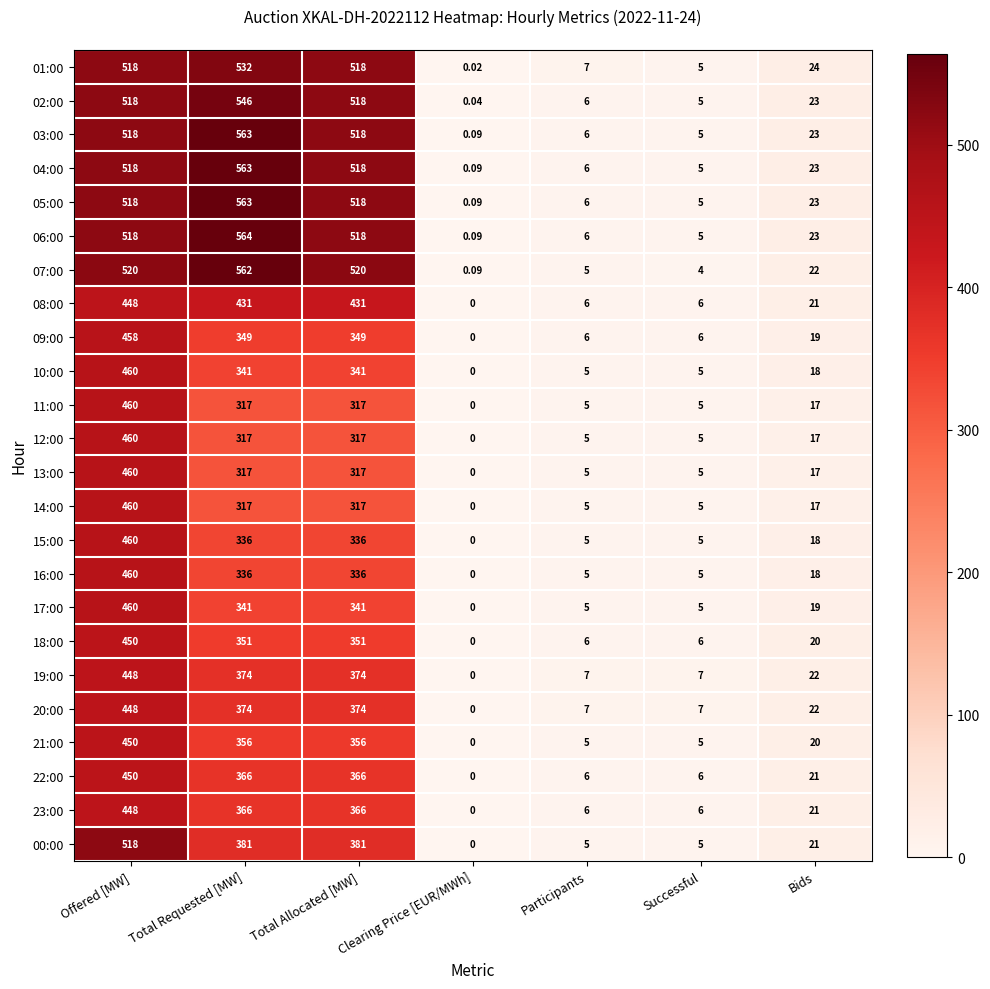

Where does the 21:00 series first go above 20?

Offered [MW]